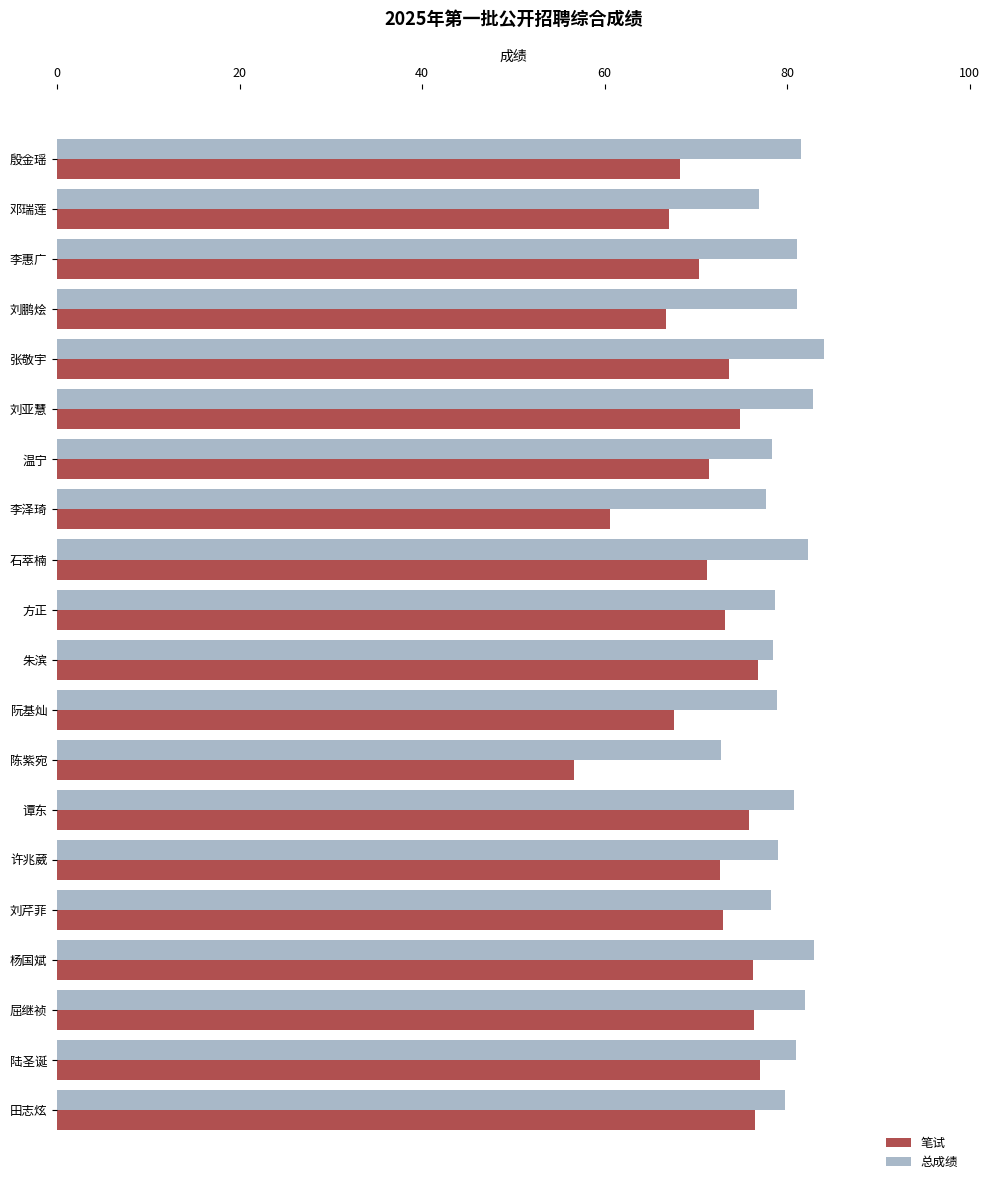

What is the sum of all 笔试 values?

1426.0